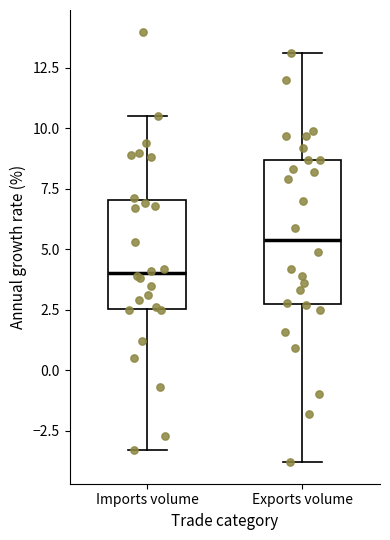

Which box's median line is the highest?

Exports volume